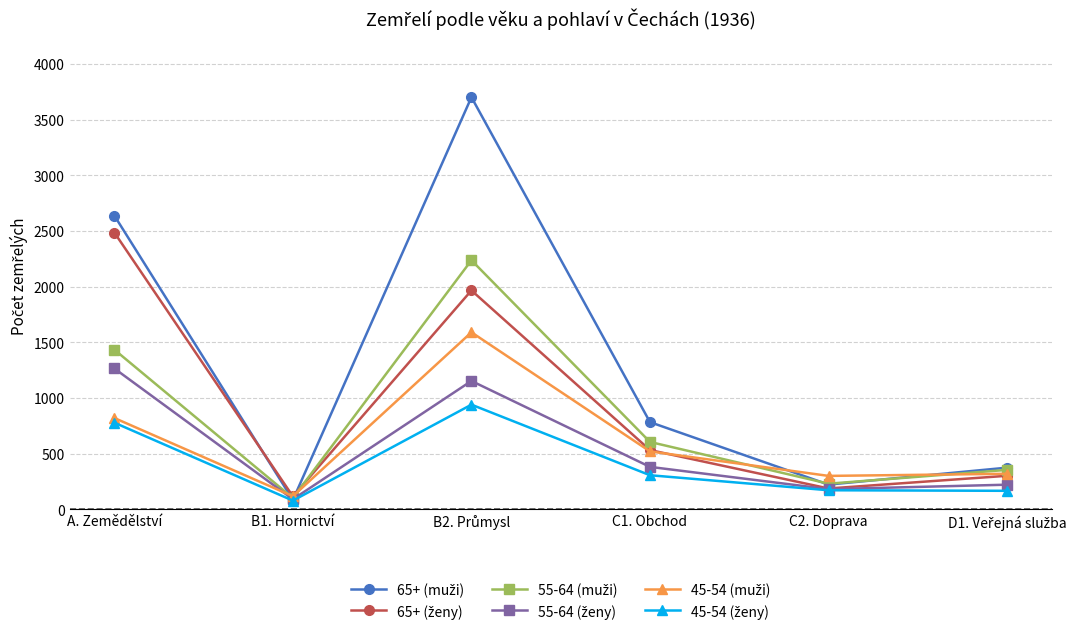

What is the label of the 5th point from the left?

C2. Doprava